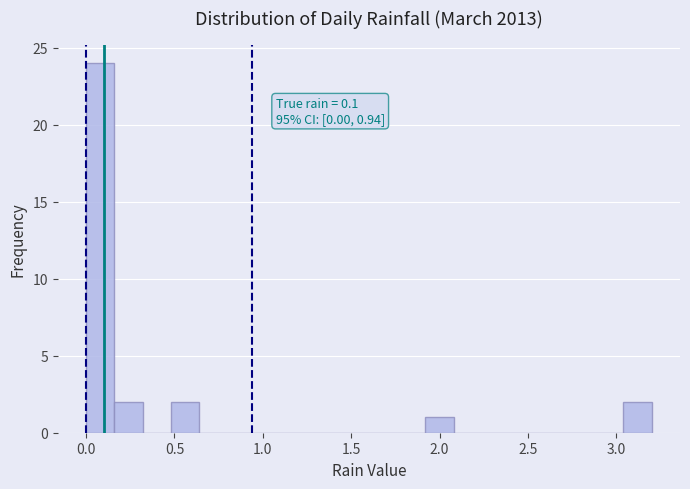

Read against the x-axis, roughly where is the centre of the tallest bar?

0.10